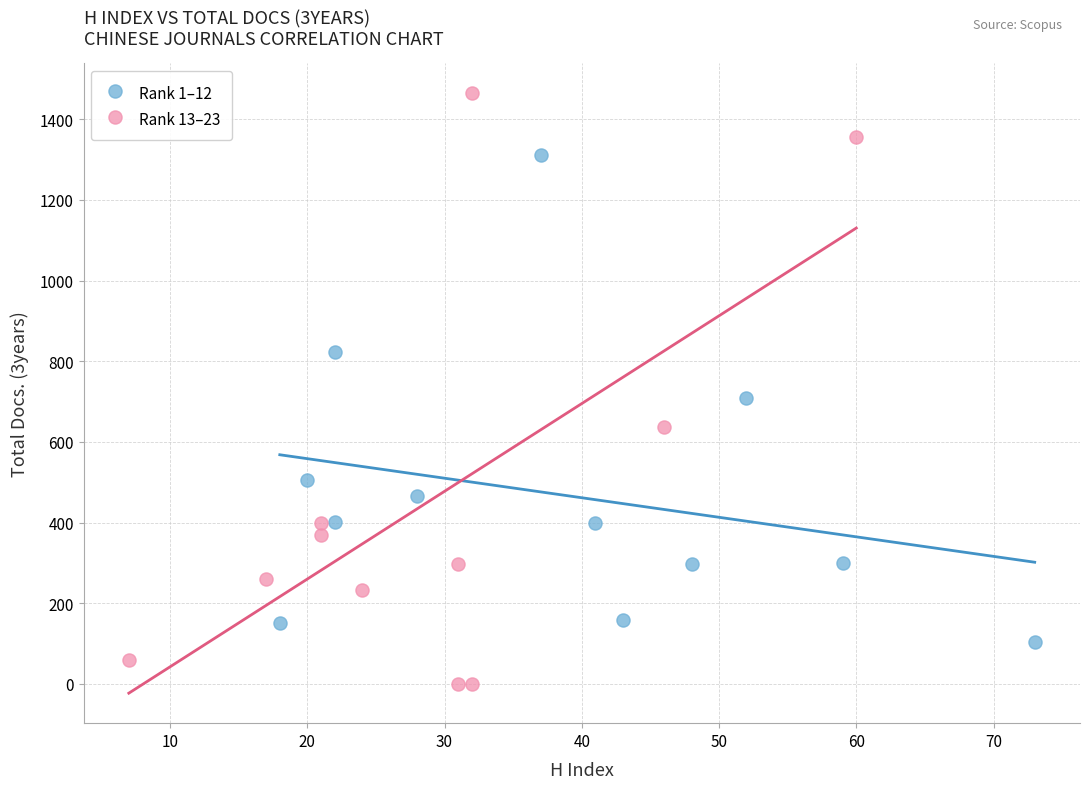

Which series contains the lowest Y value?

Rank 13–23